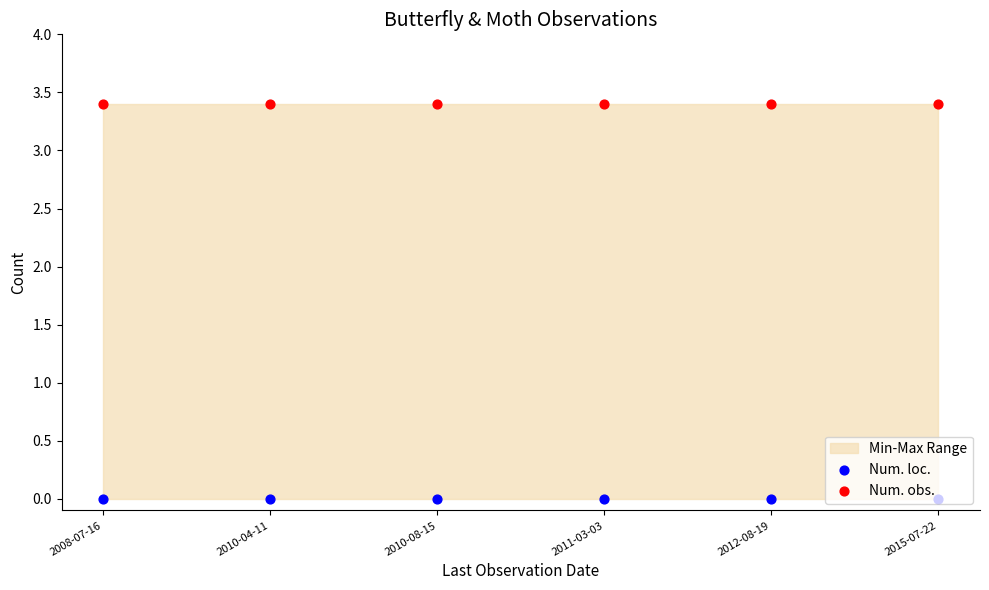

Which series contains the lowest Y value?

Num. loc.